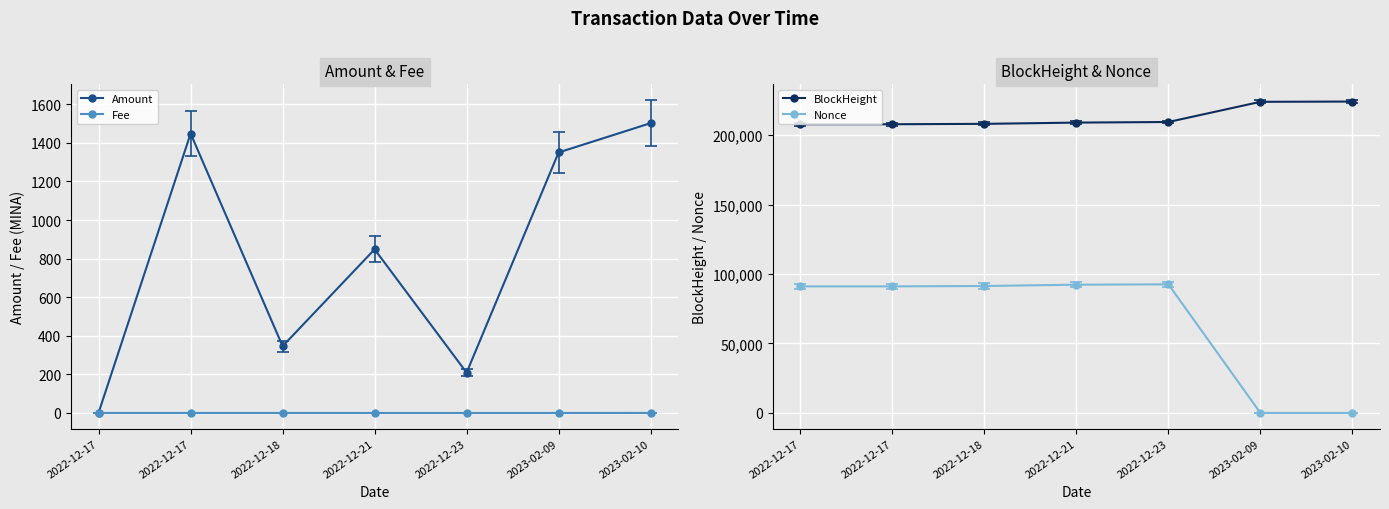

Between which two adjacent categories do Fee and Nonce first intersect?

2022-12-23 and 2023-02-09